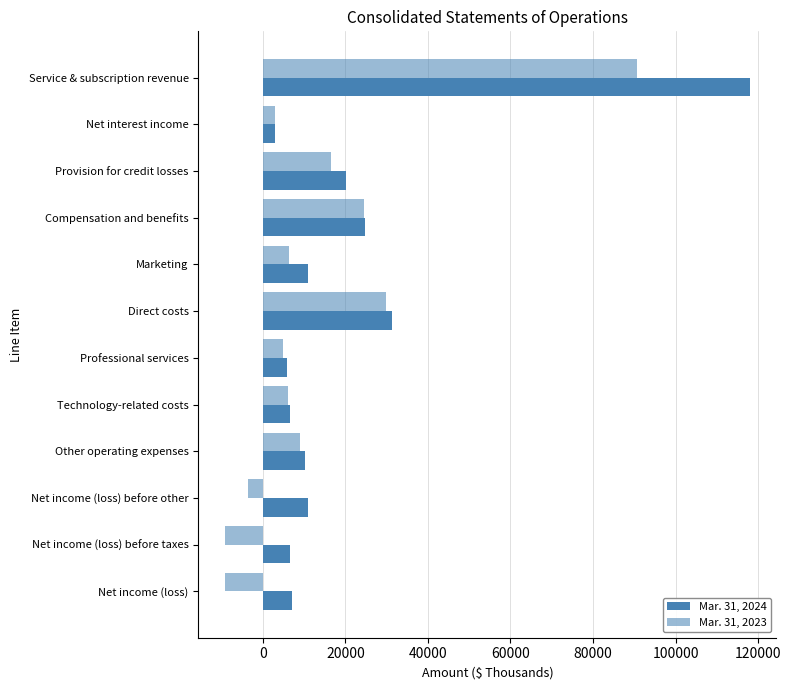

Which series has the largest range (max minus min)?

Mar. 31, 2024